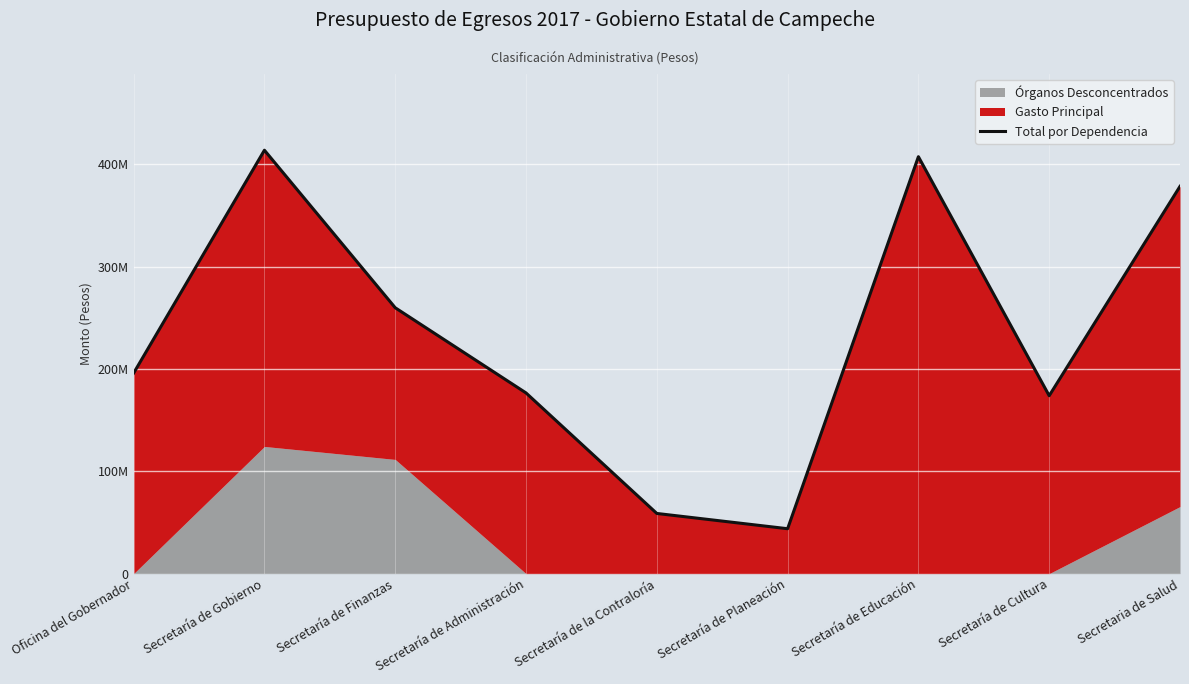

What is the value of the 1st point from the left?

195850327